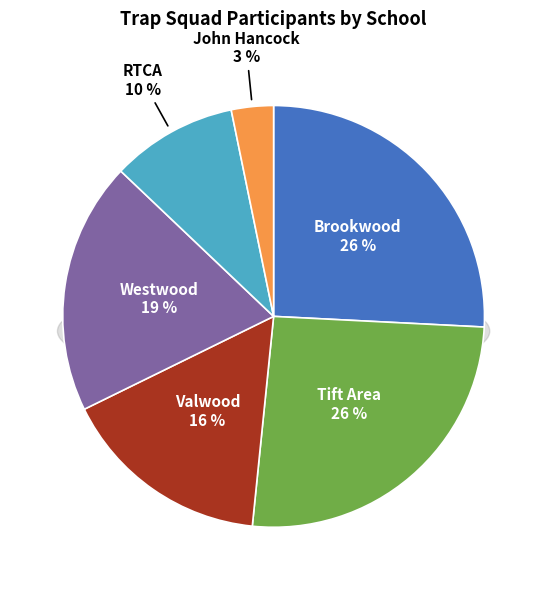

To the nearest percent, what is the difference between the largest and smallest slice percentages?

23%